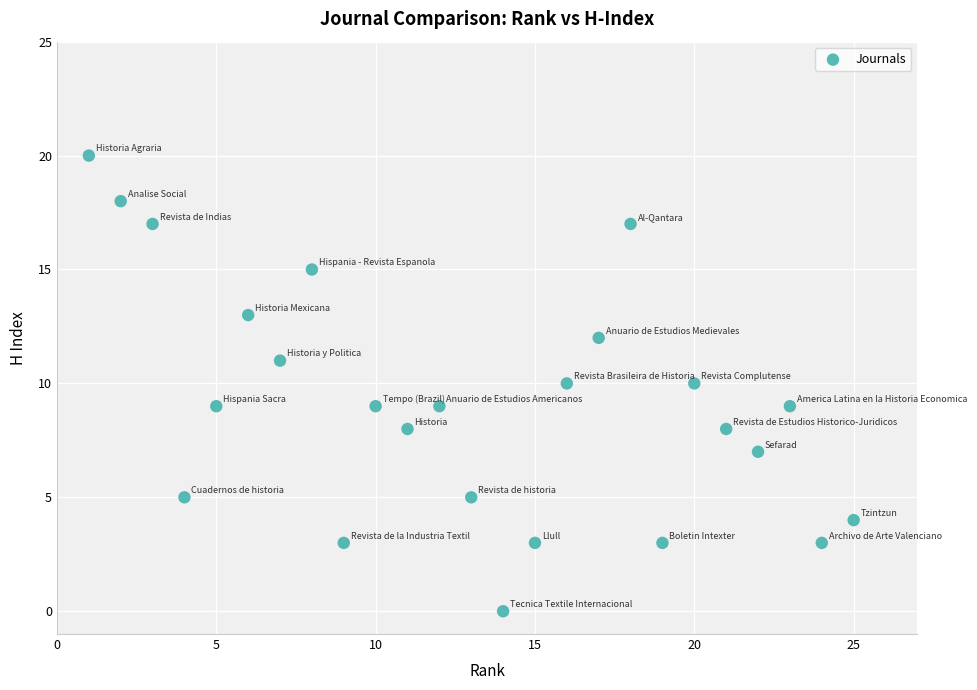

What is the range of Y values (max minus min)?

20